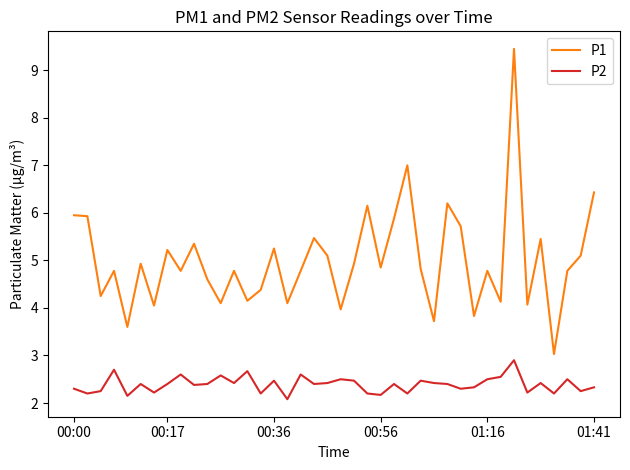

Which series has the widest spread of values?

P1